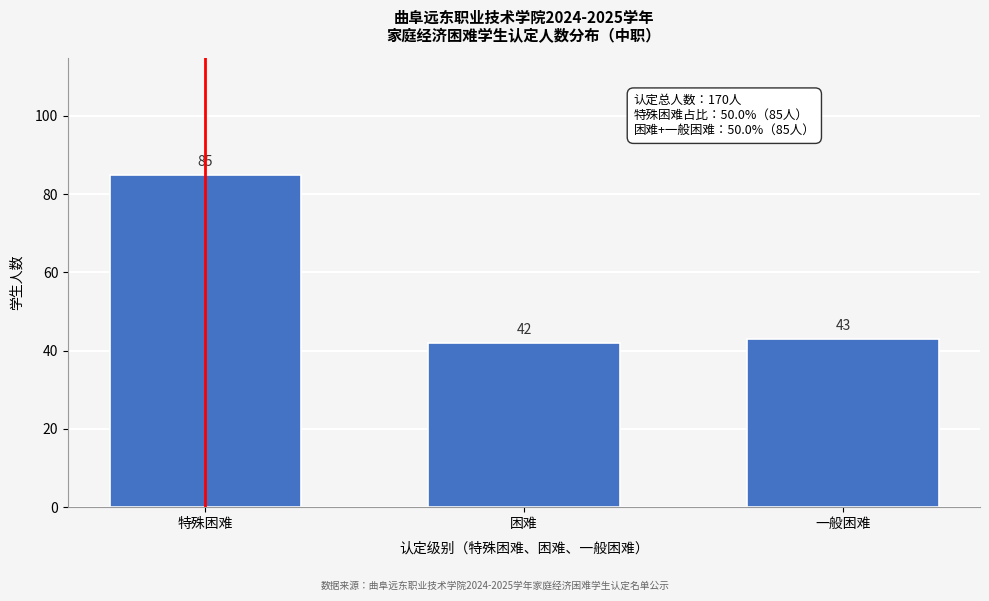

Reading left to right, extract all data points from this chart.

85	42	43